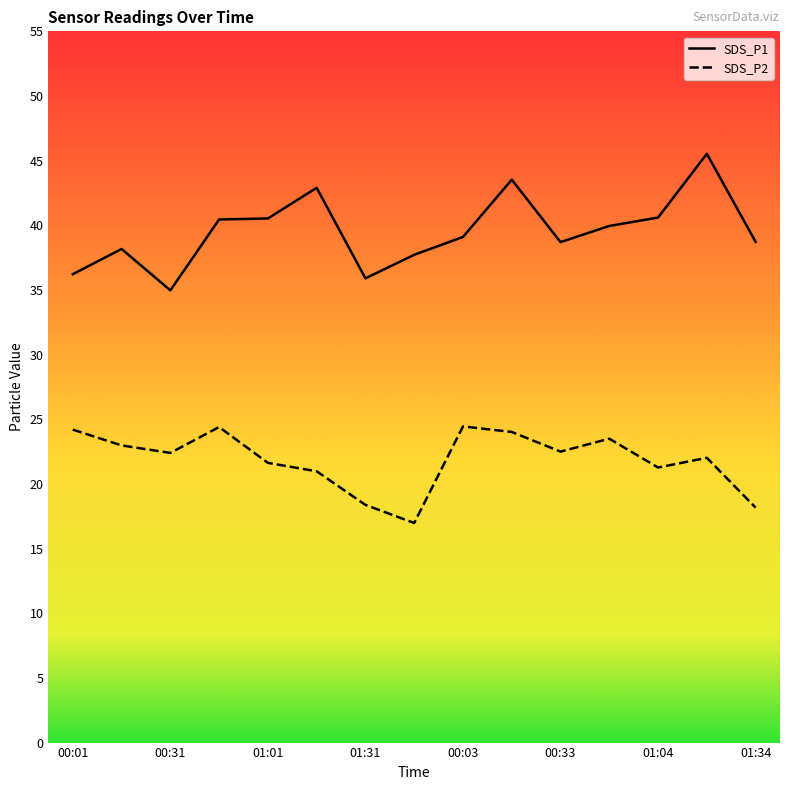

Reading left to right, what are all the values shown in this chart?

SDS_P1: 00:01=36.2	00:16=38.2	00:31=35.0	00:46=40.5	01:01=40.5	01:16=42.9	01:31=35.9	01:39=37.7	00:03=39.1	00:18=43.5	00:33=38.7	00:48=40.0	01:04=40.6	01:19=45.5	01:34=38.7
SDS_P2: 00:01=24.2	00:16=23.0	00:31=22.4	00:46=24.4	01:01=21.6	01:16=21.0	01:31=18.4	01:39=17.0	00:03=24.4	00:18=24.0	00:33=22.5	00:48=23.5	01:04=21.3	01:19=22.0	01:34=18.2